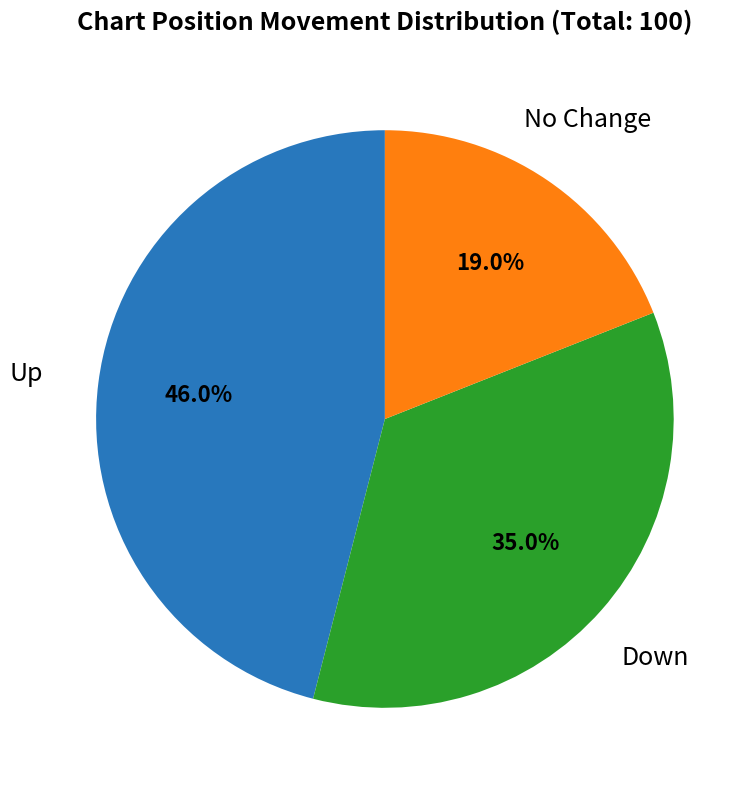

Is there a majority slice in this chart?

No